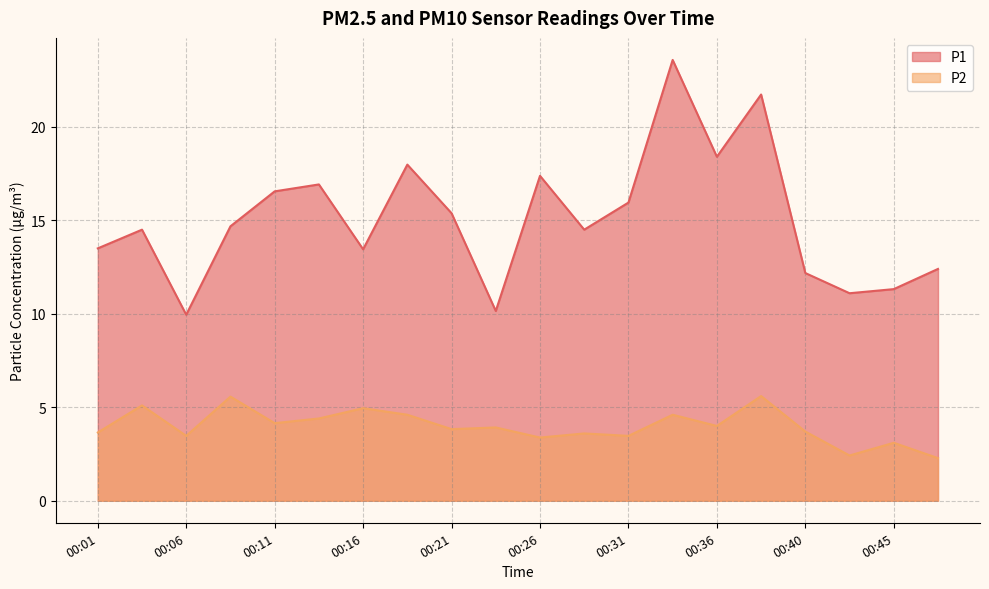

At which category does the chart reach its peak across all series?

00:33